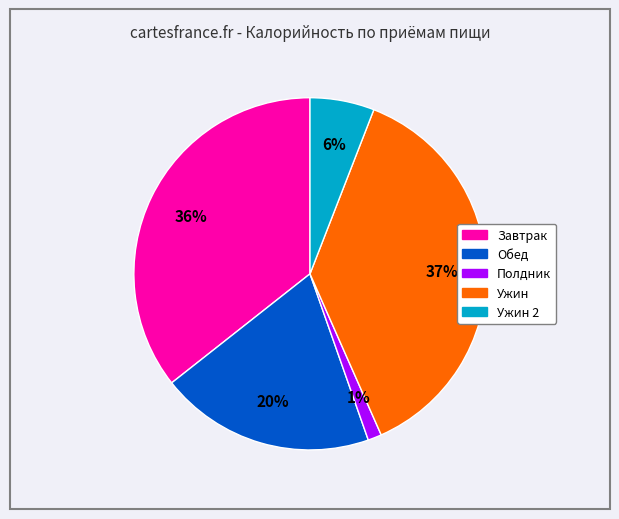

Is there any slice that represents more than half of the pie?

No